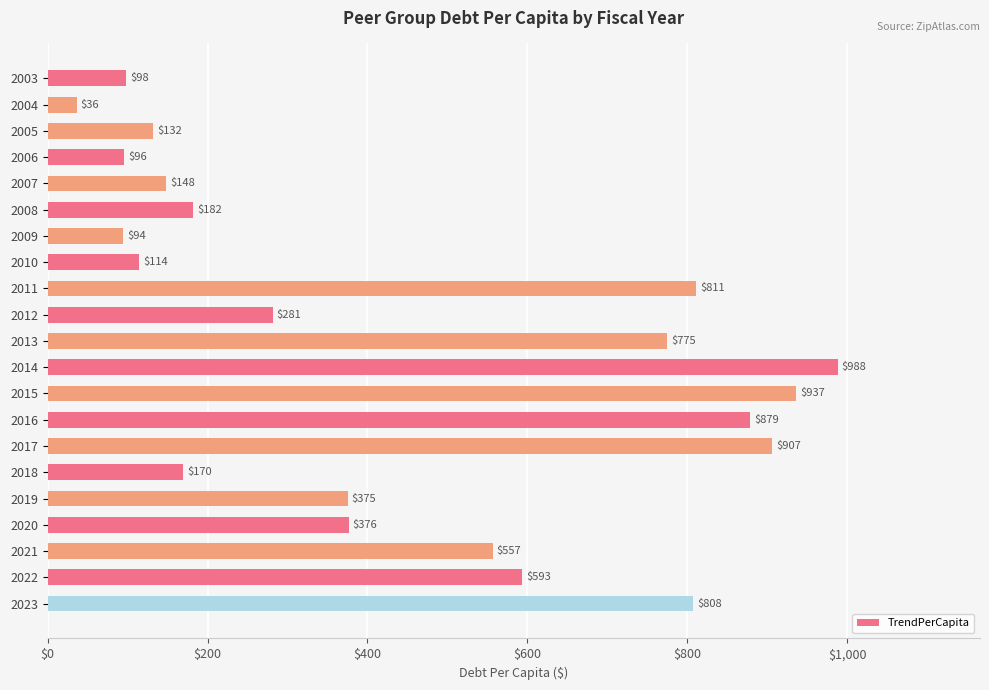

Rank the categories by value from lowest to highest.

2004, 2009, 2006, 2003, 2010, 2005, 2007, 2018, 2008, 2012, 2019, 2020, 2021, 2022, 2013, 2023, 2011, 2016, 2017, 2015, 2014